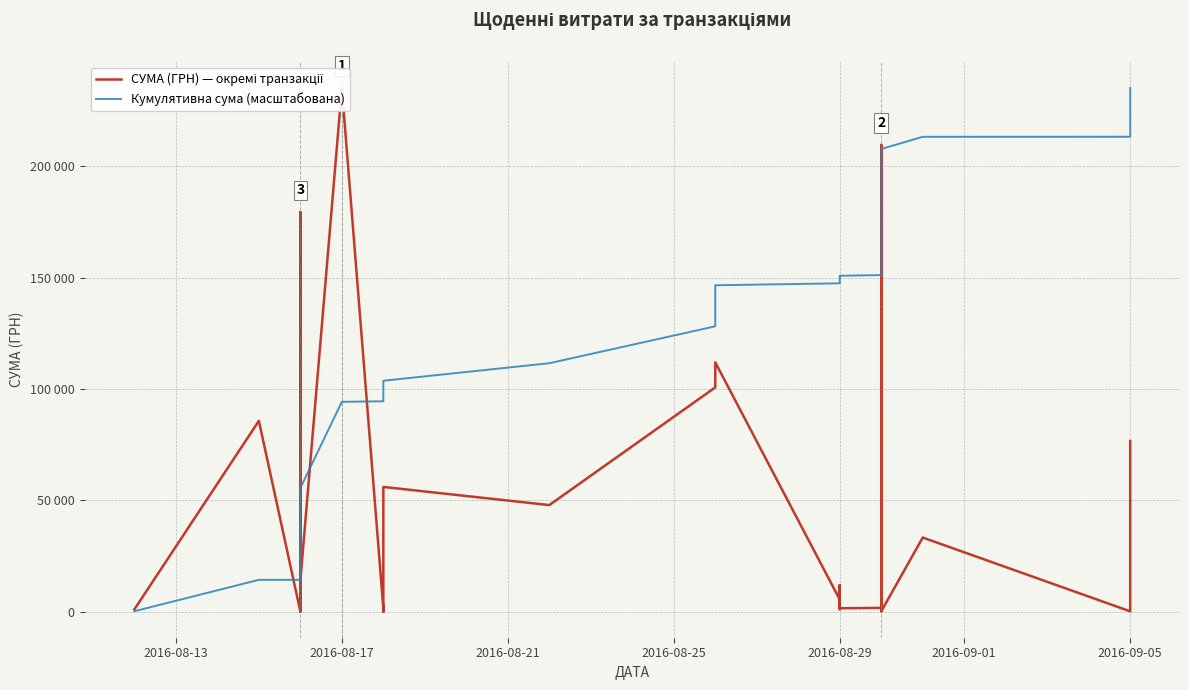

Does the chart display data point markers on the line(s)?

No